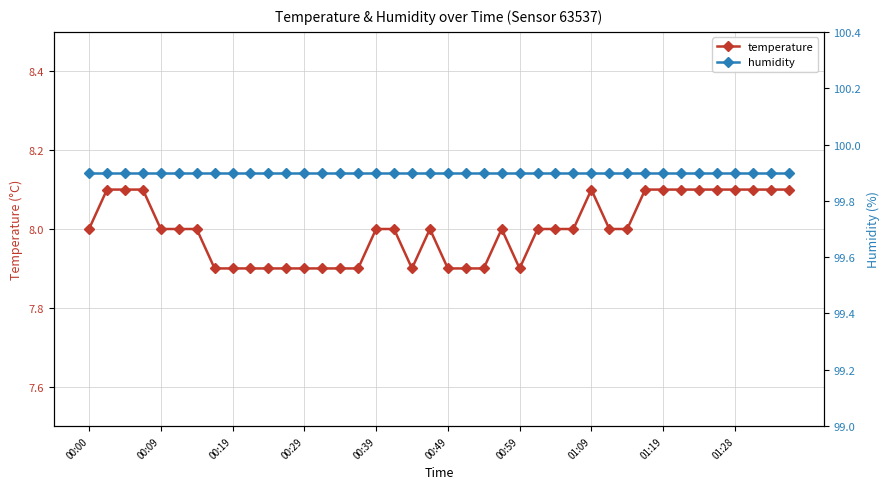

What position from the left is 33?

34